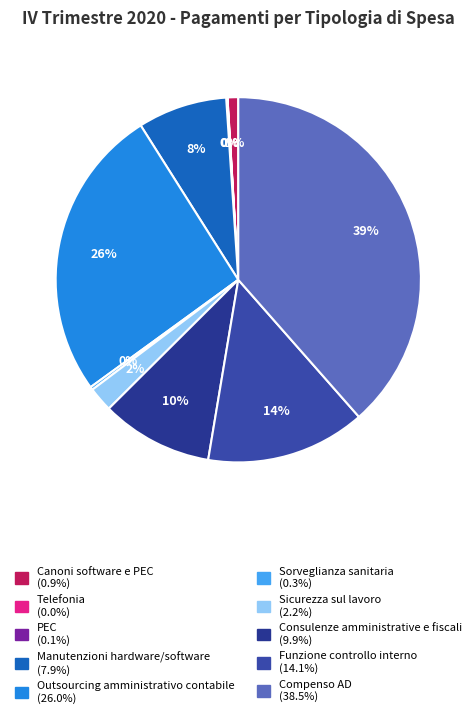

How many slices are in this pie chart?

10